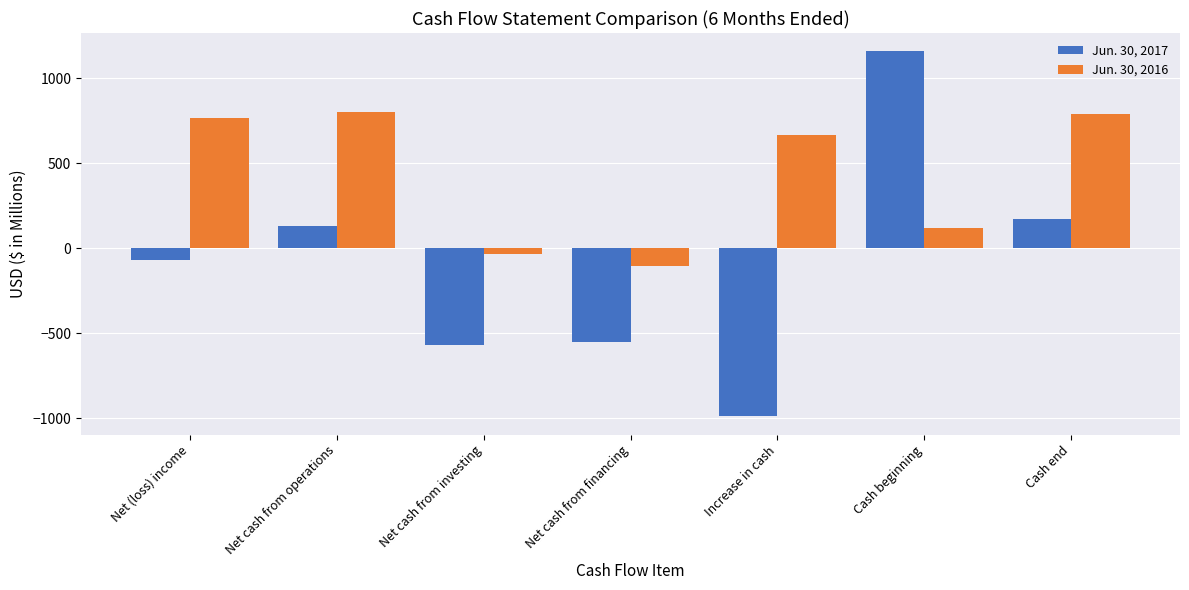

What is the greatest value displayed?

1159.7